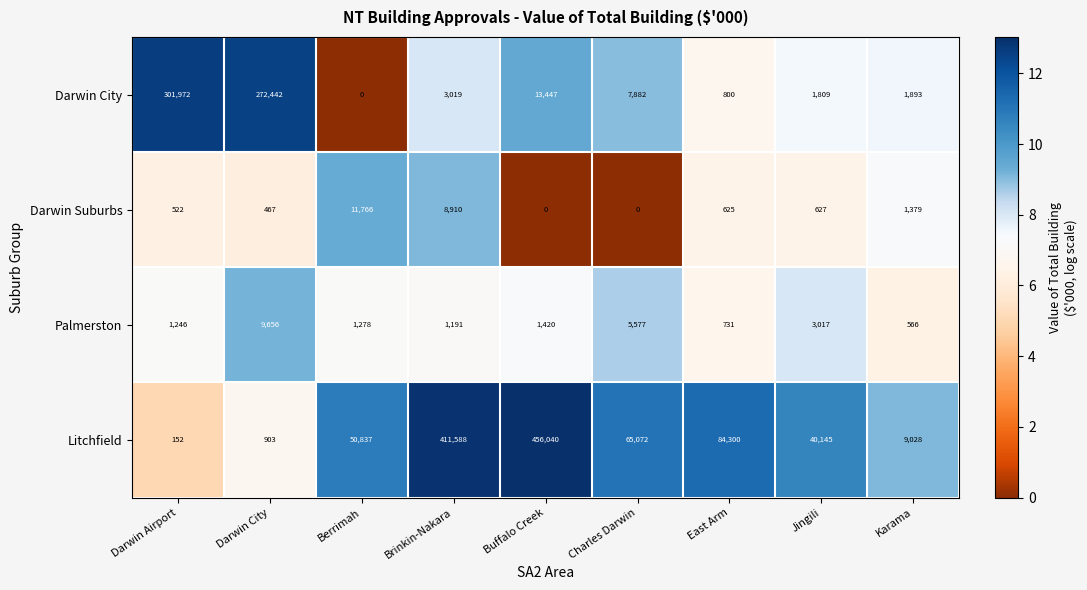

Where is Darwin Suburbs nearest to the value 5883?

Brinkin-Nakara